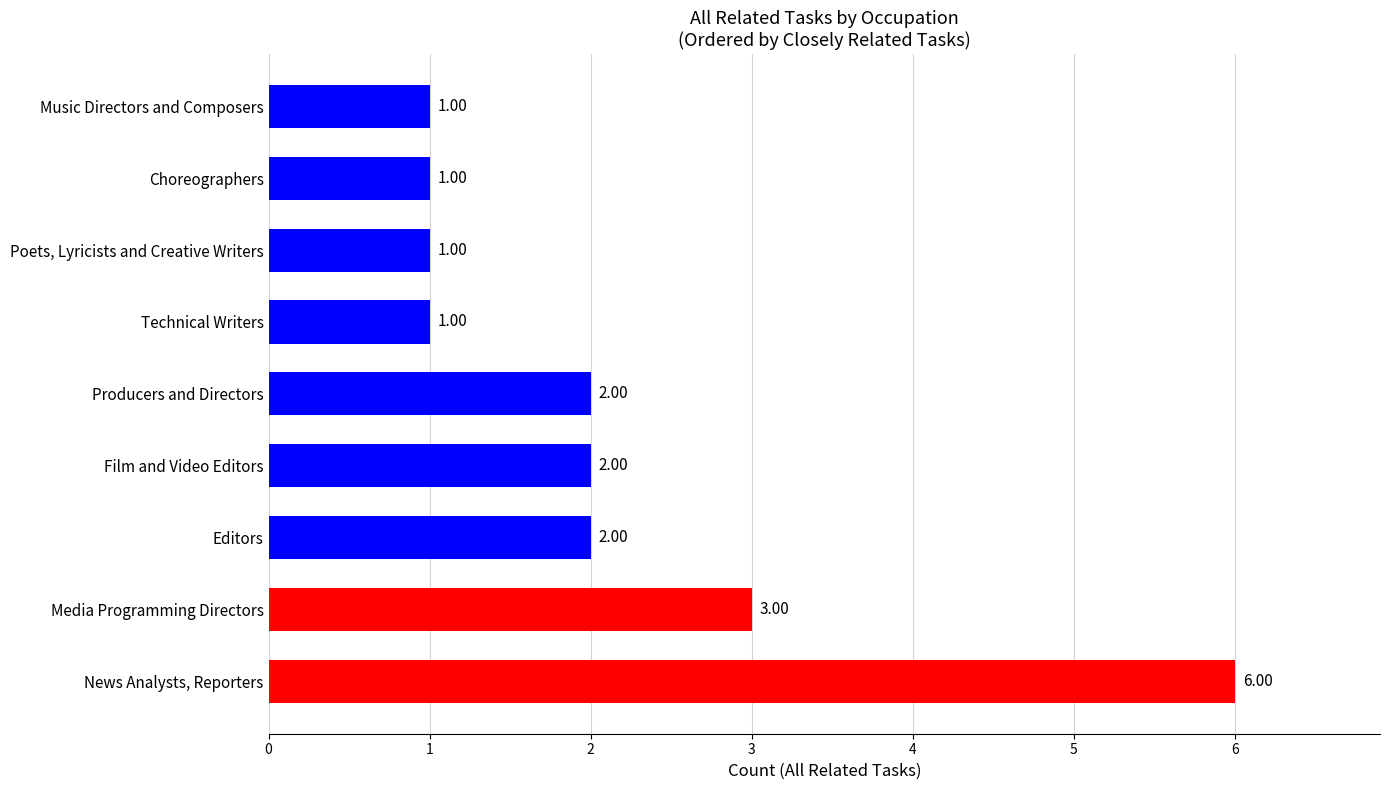

What is the ratio of the value at Poets, Lyricists and Creative Writers to the value at Music Directors and Composers?

1.0